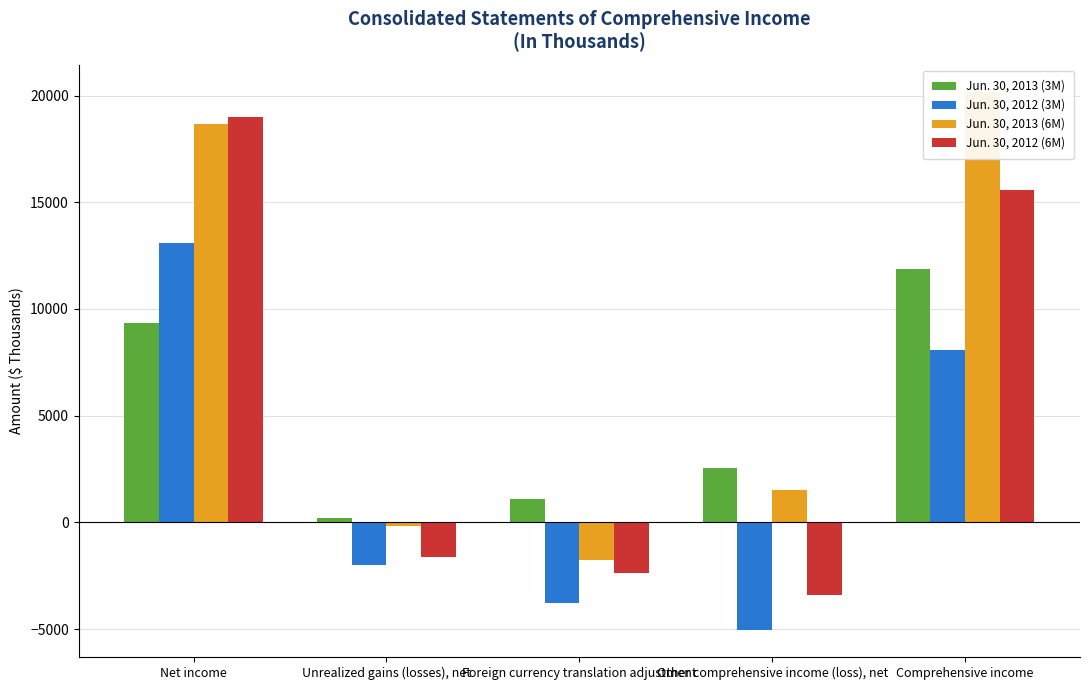

At which label is Jun. 30, 2013 (3M) closest to 6033?

Net income